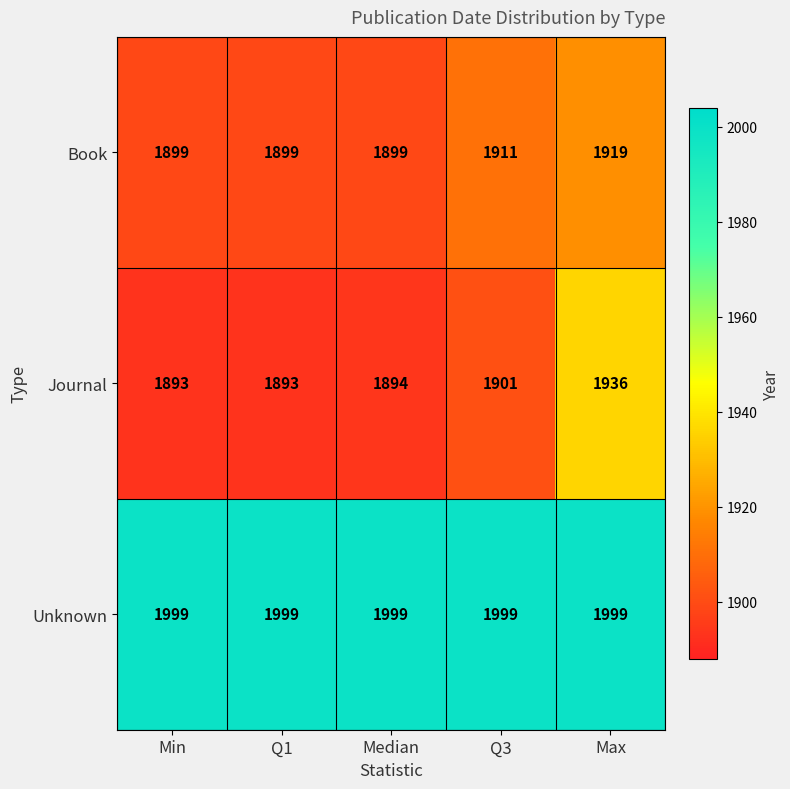

What is the smallest value displayed?

1893